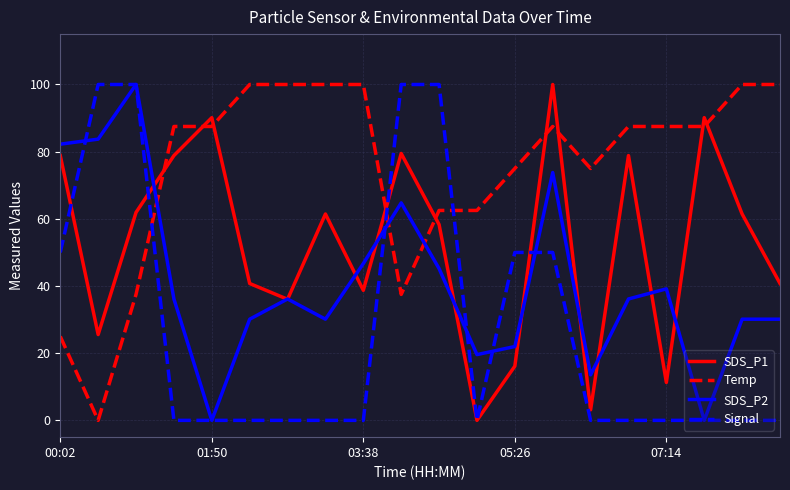

Which series ends up on top after the final intersection of Temp and Signal?

Temp